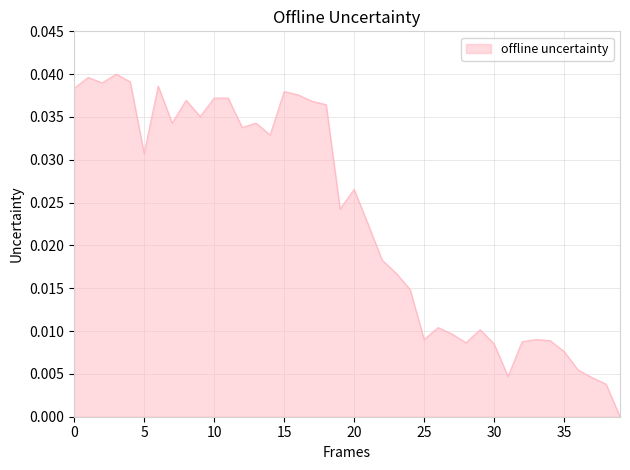

How many lines are shown in the chart?

1